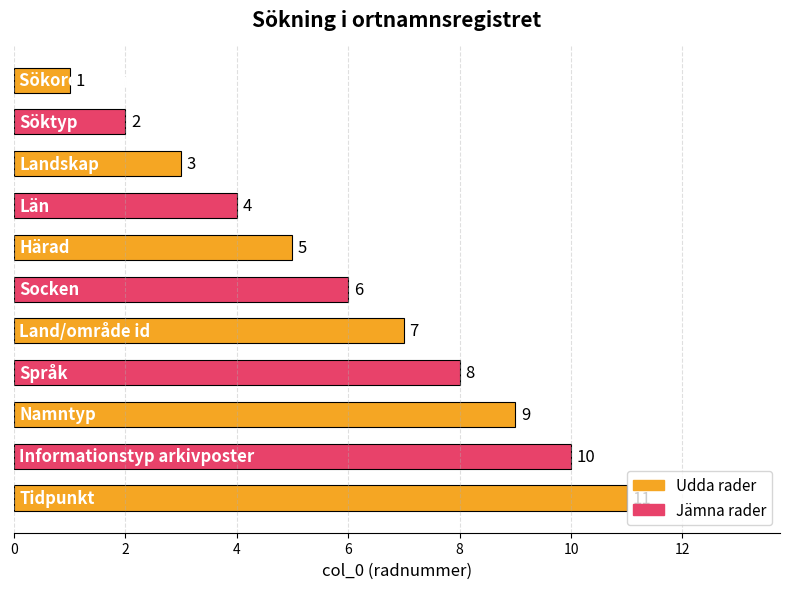

What is the greatest value displayed?

11